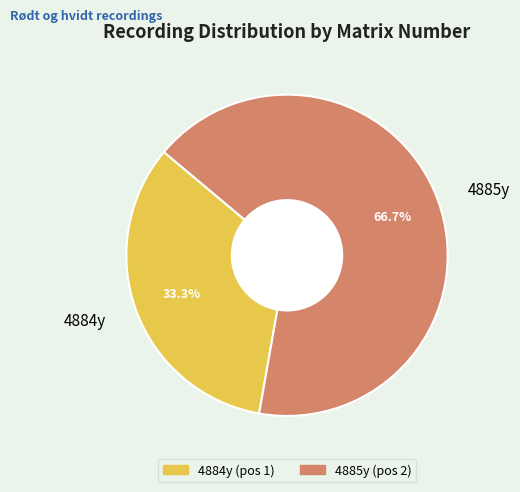

Which has a higher value, 4885y or 4884y?

4885y